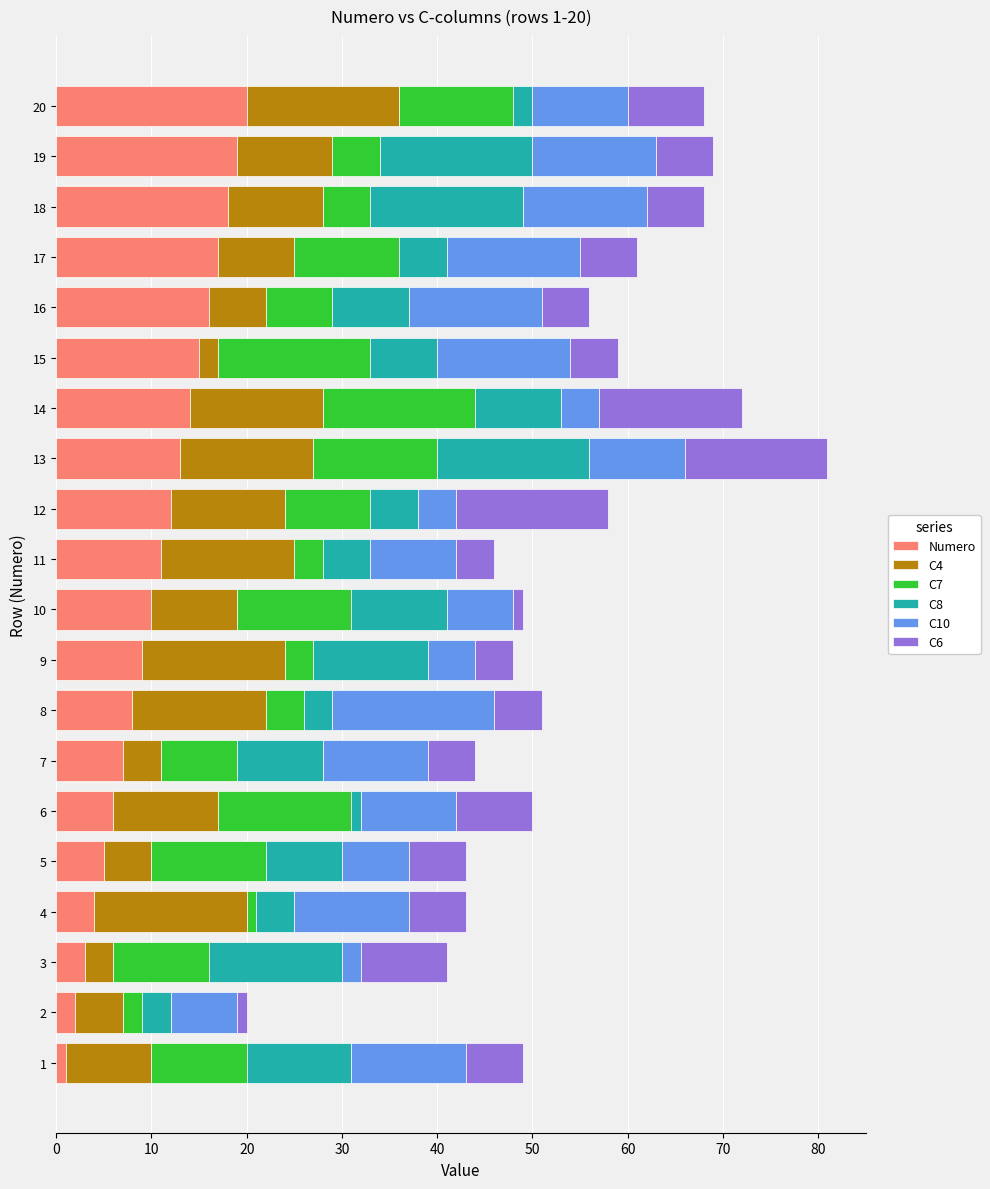

What is the sum of all Numero values?

210